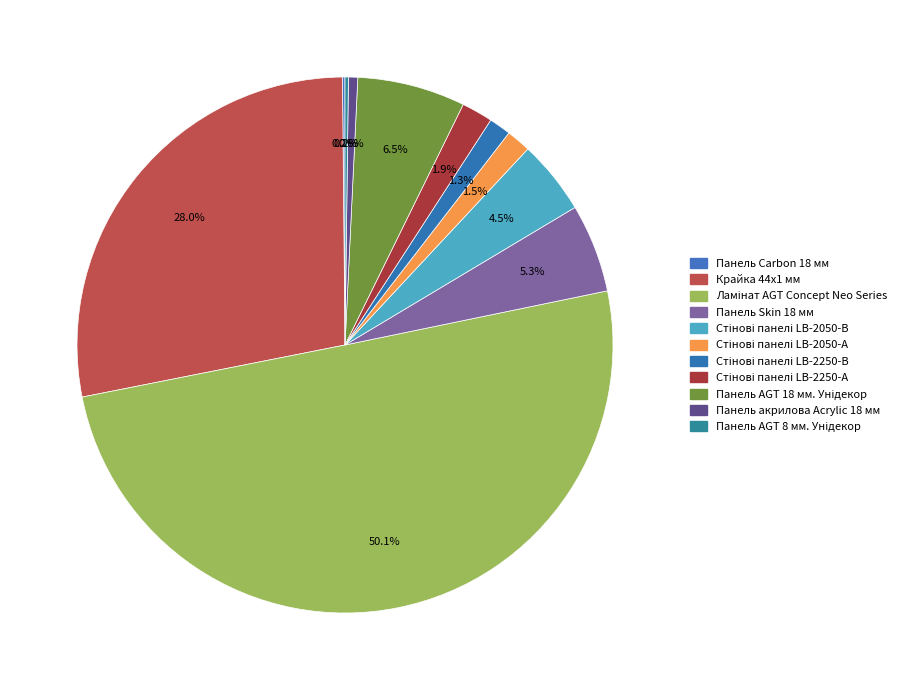

Rank the categories by value from highest to lowest.

Ламінат AGT Concept Neo Series, Крайка 44x1 мм, Панель AGT 18 мм. Унідекор, Панель Skin 18 мм, Стінові панелі LB-2050-В, Стінові панелі LB-2250-А, Стінові панелі LB-2050-А, Стінові панелі LB-2250-В, Панель акрилова Acrylic 18 мм, Панель AGT 8 мм. Унідекор, Панель Carbon 18 мм